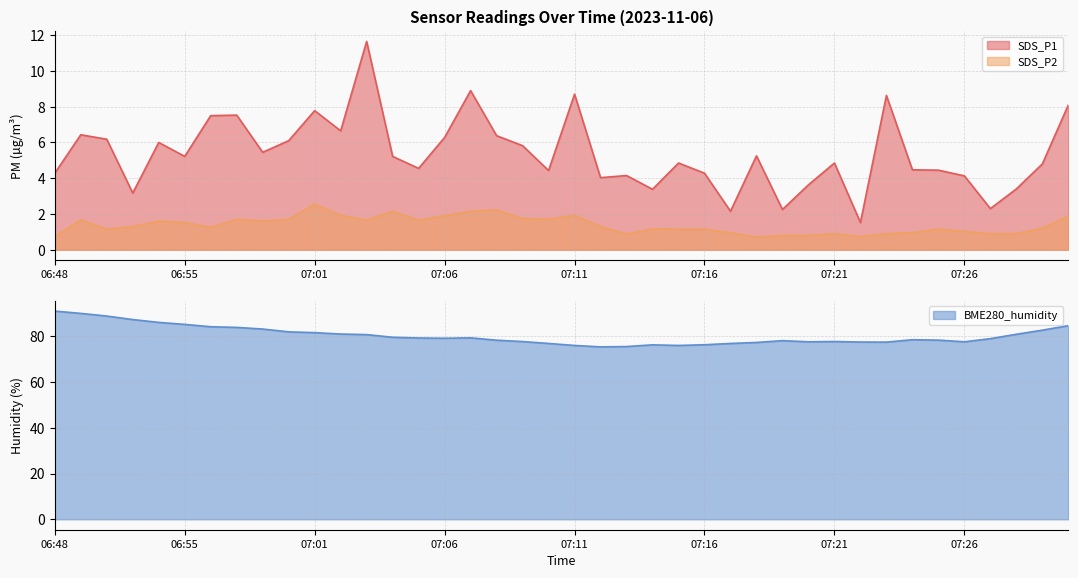

The value of BME280_humidity at 07:03 is 56.4. True or false?

False